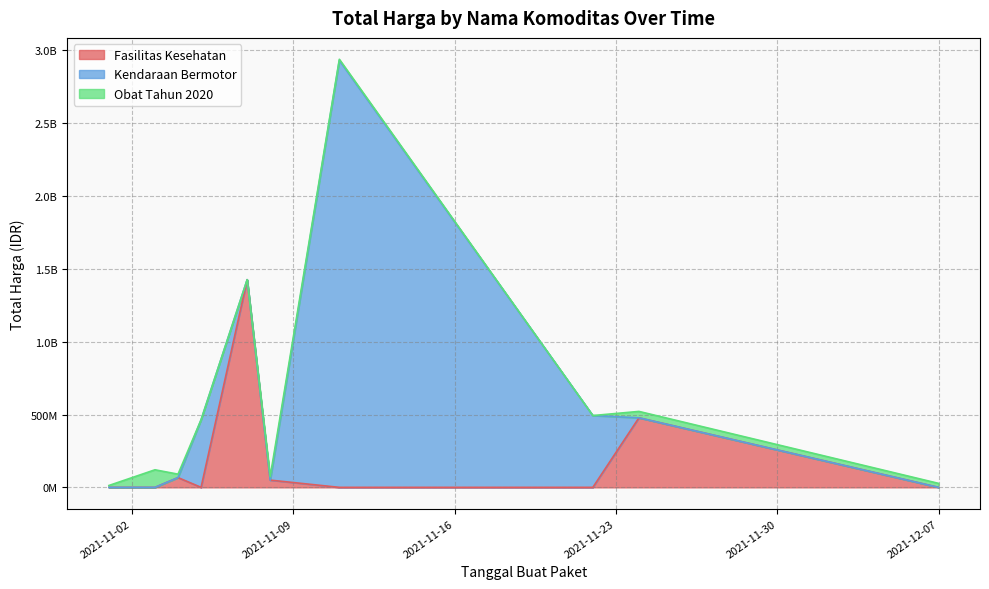

How many categories are shown in the chart?

12